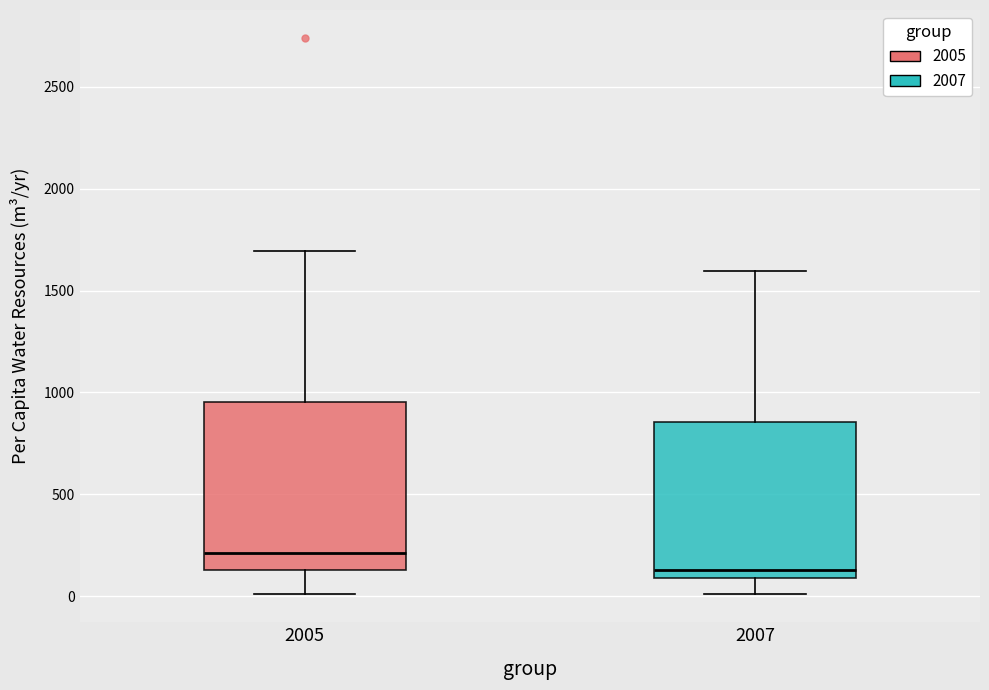

Reading left to right, read every box against the y-axis: the position of its median line, the range the box covers, and the ends of its whiskers. The values are not printed on the chart, so give them approximately, as read against the axis.

2005: median 200, box 150 to 950, whiskers 0 to 1700
2007: median 150, box 100 to 850, whiskers 0 to 1600